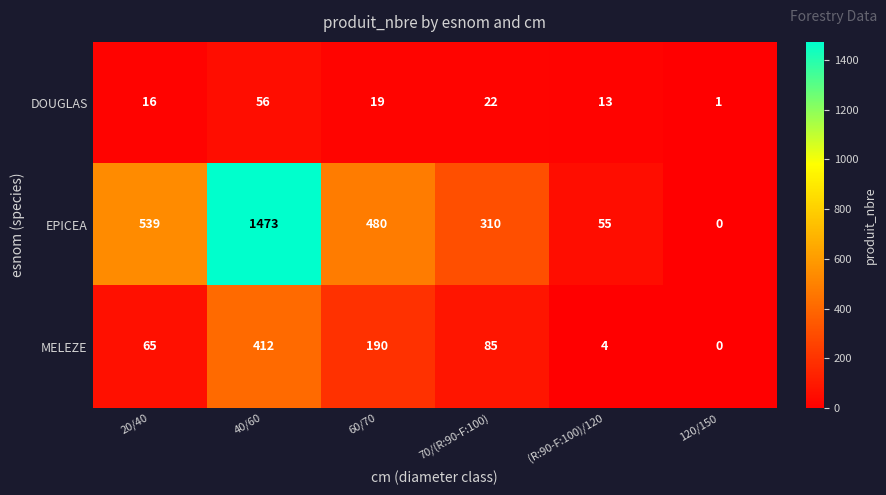

Which category has the highest value across all series?

40/60